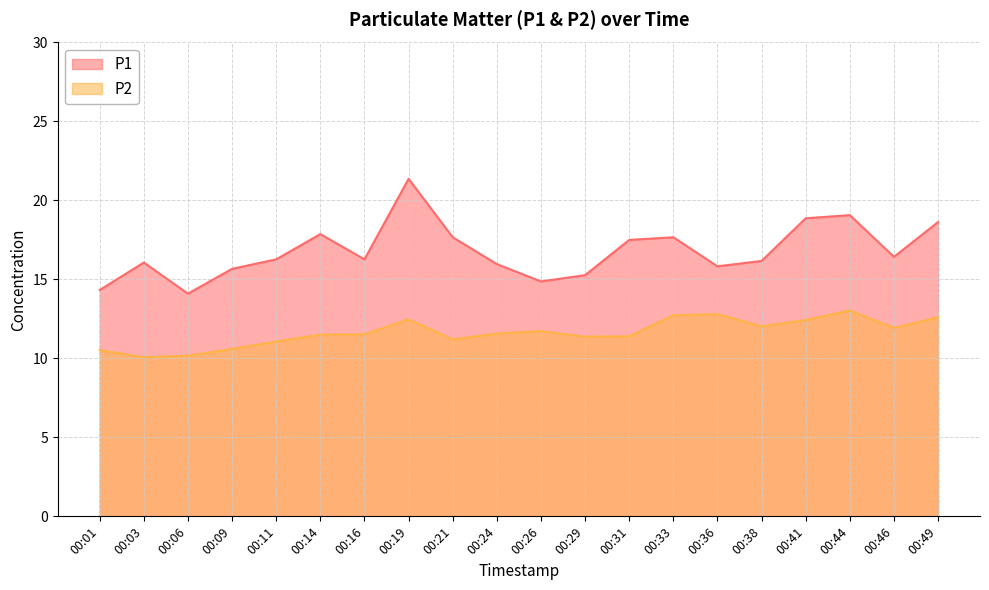

In P2, how many points are lower than both neighbors (excluding endpoints)?

5